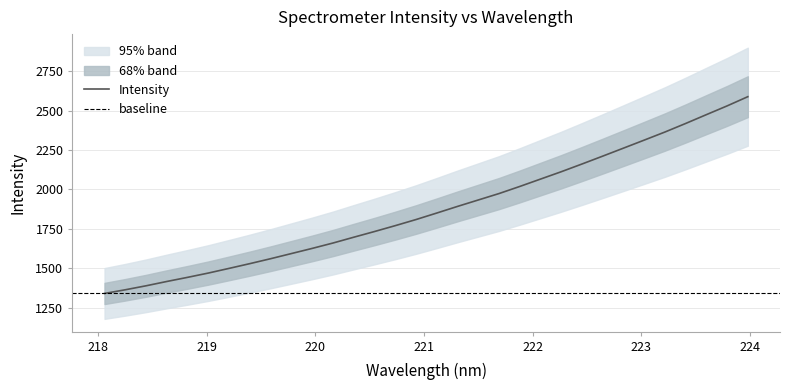

What is the lowest value of the Intensity series?

1341.1